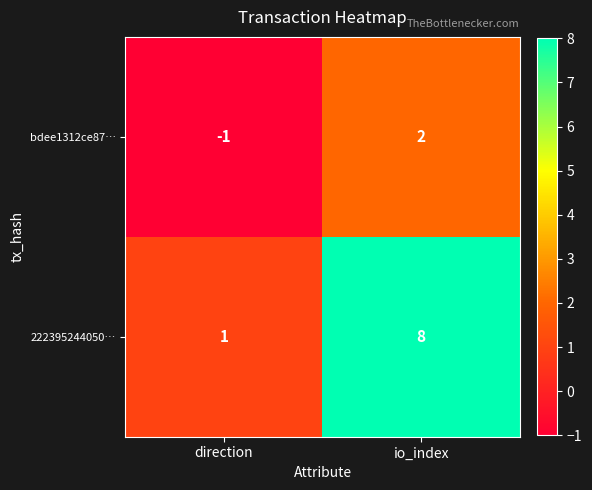

Rank the series by their average value, from highest to lowest.

222395244050…, bdee1312ce87…